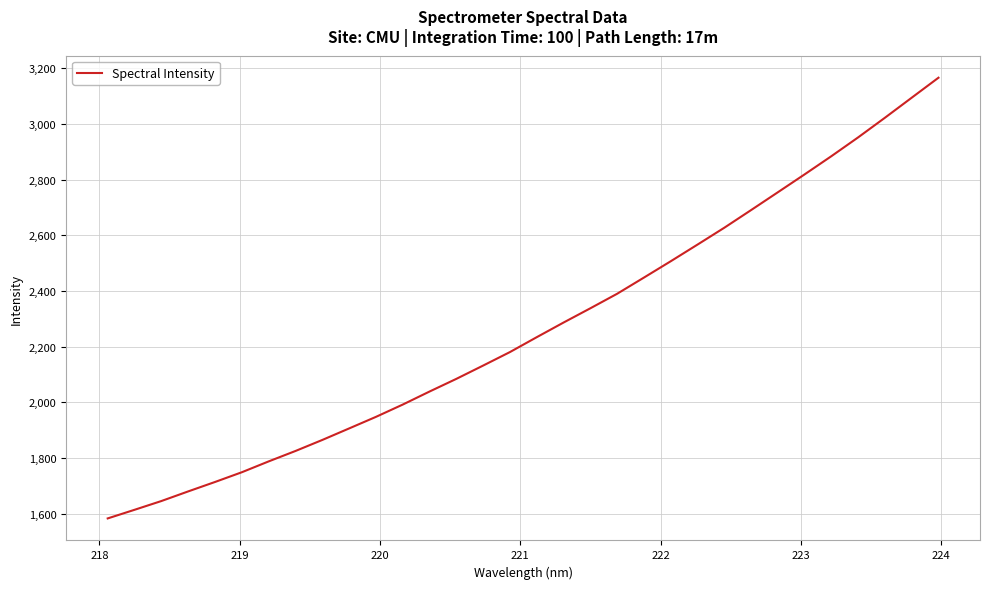

What is the sum of all values?

72514.9